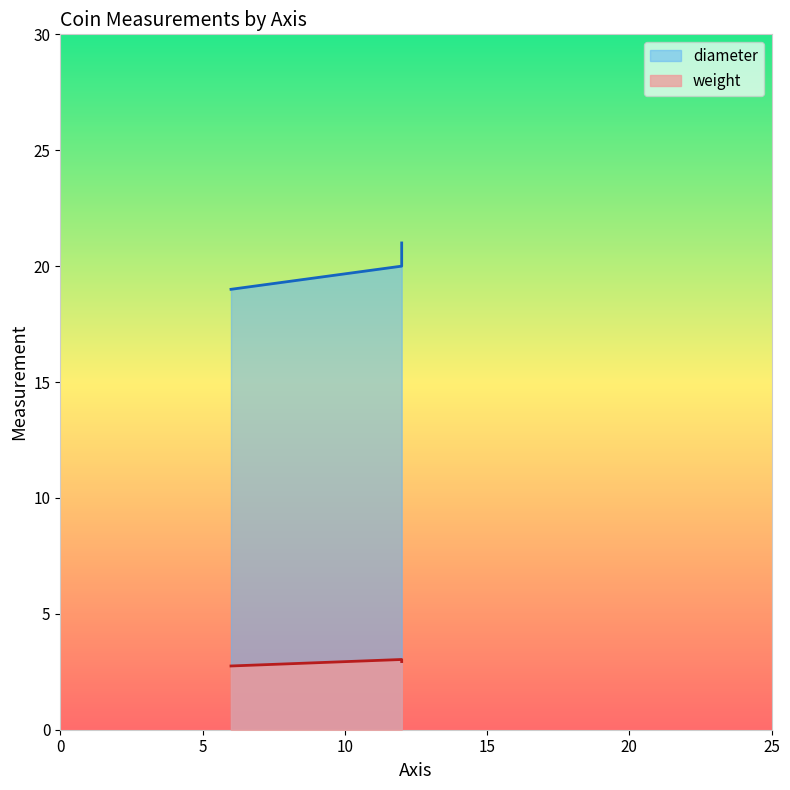

Reading left to right, transcribe all the data shown in this chart.

weight: 6=2.8	12=3.0	12=2.9
diameter: 6=19.0	12=20.0	12=21.0